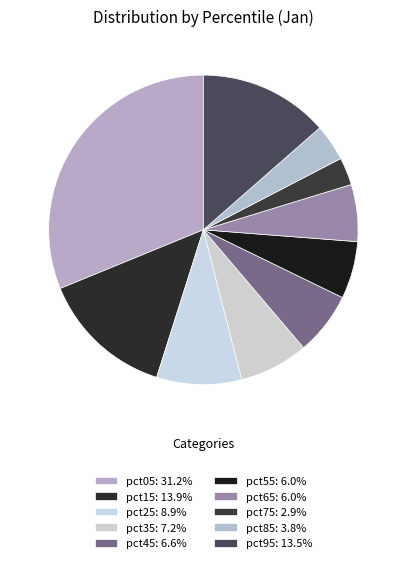

Which category has the biggest portion of the pie?

pct05